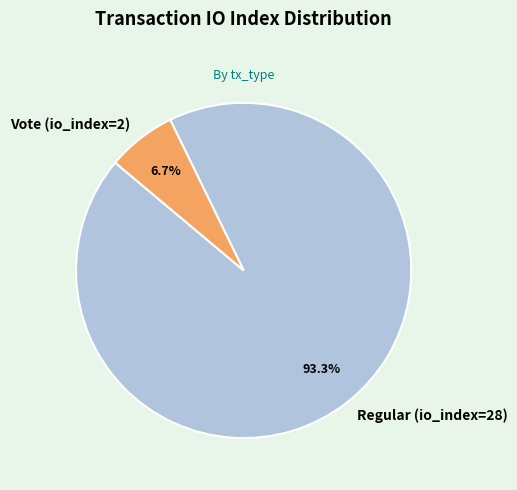

How many slices are in this pie chart?

2